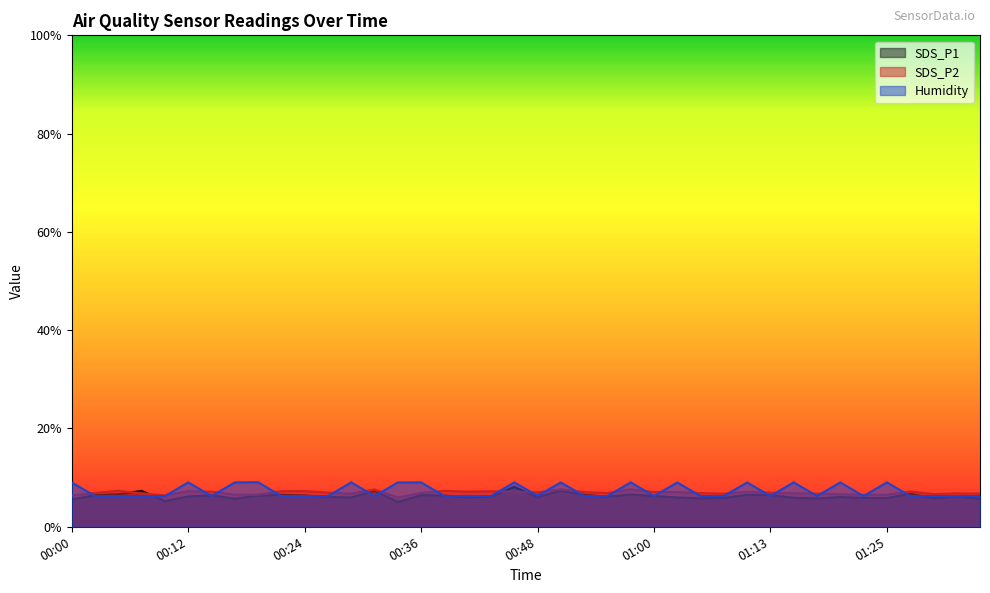

Which series ends up on top after the final intersection of SDS_P2 and Humidity?

SDS_P2